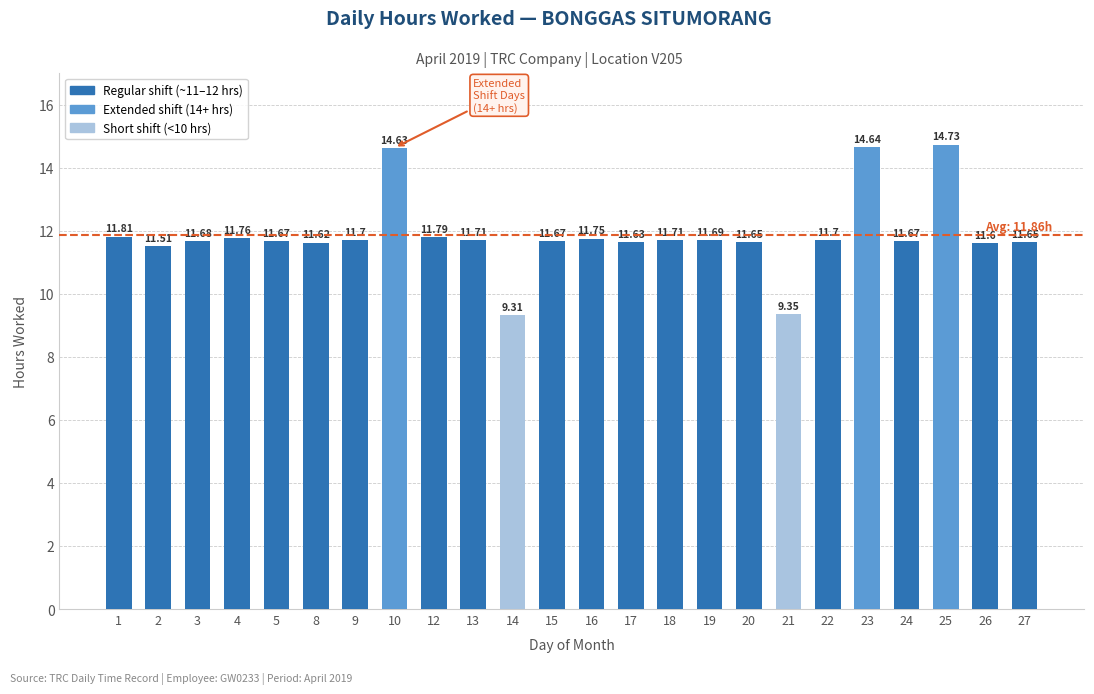

Where does the data first go above 11?

1